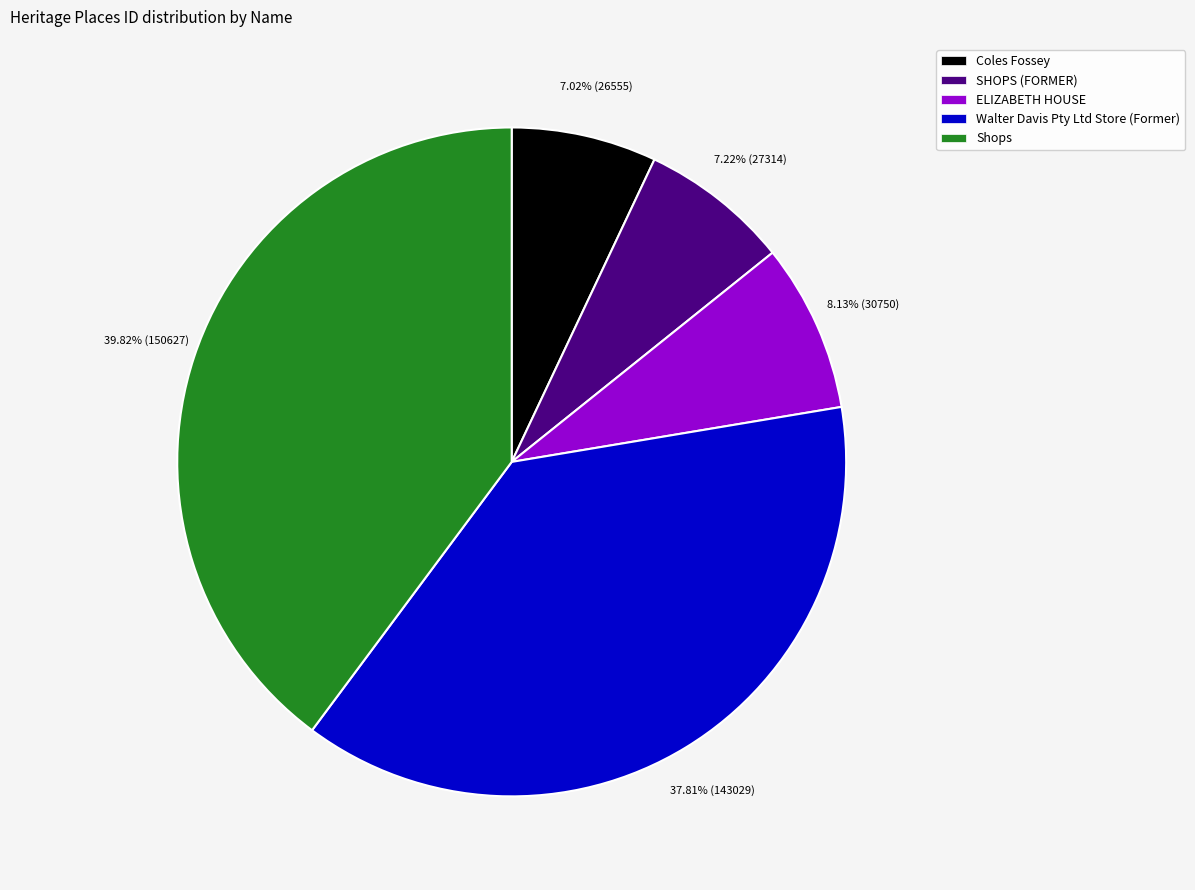

How many segments does this pie chart have?

5